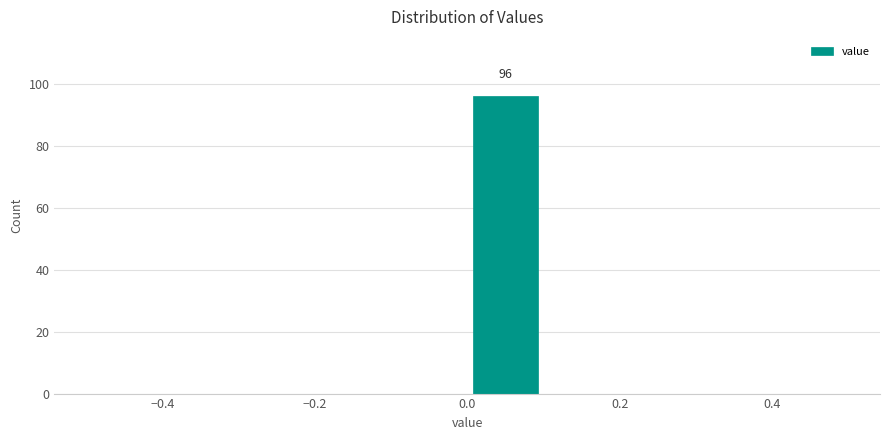

Over which range of the x-axis is the bar tallest?

0.0 to 0.1